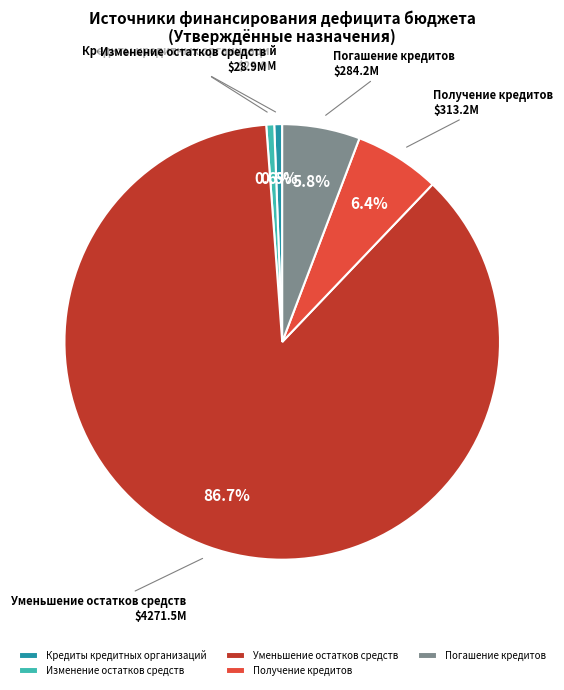

Count the number of slices in the pie.

5